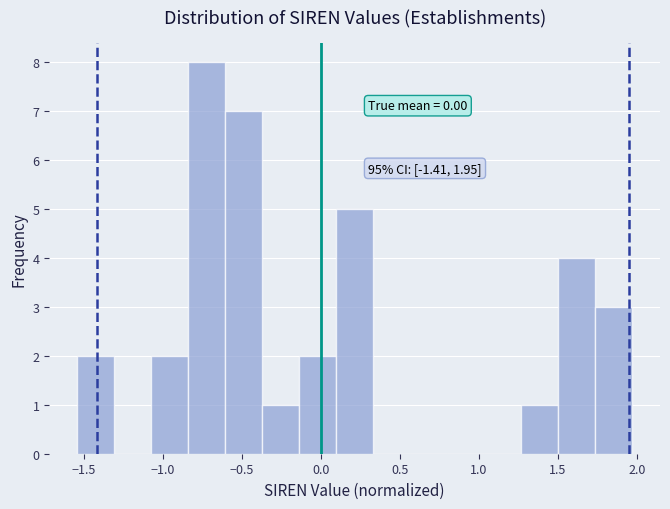

Over which range of the x-axis is the bar tallest?

-0.85 to -0.60